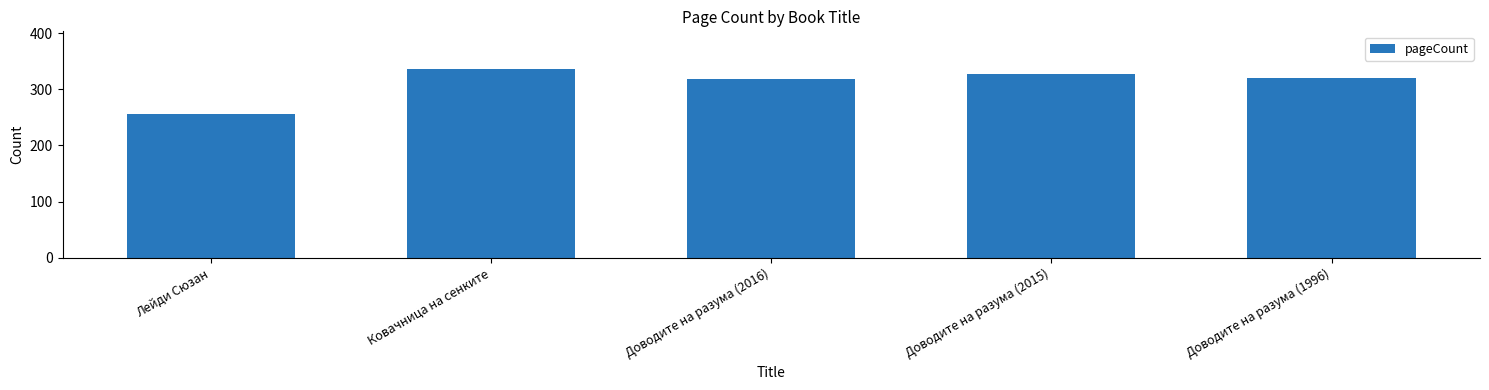

What is the label of the 5th bar from the right?

Лейди Сюзан